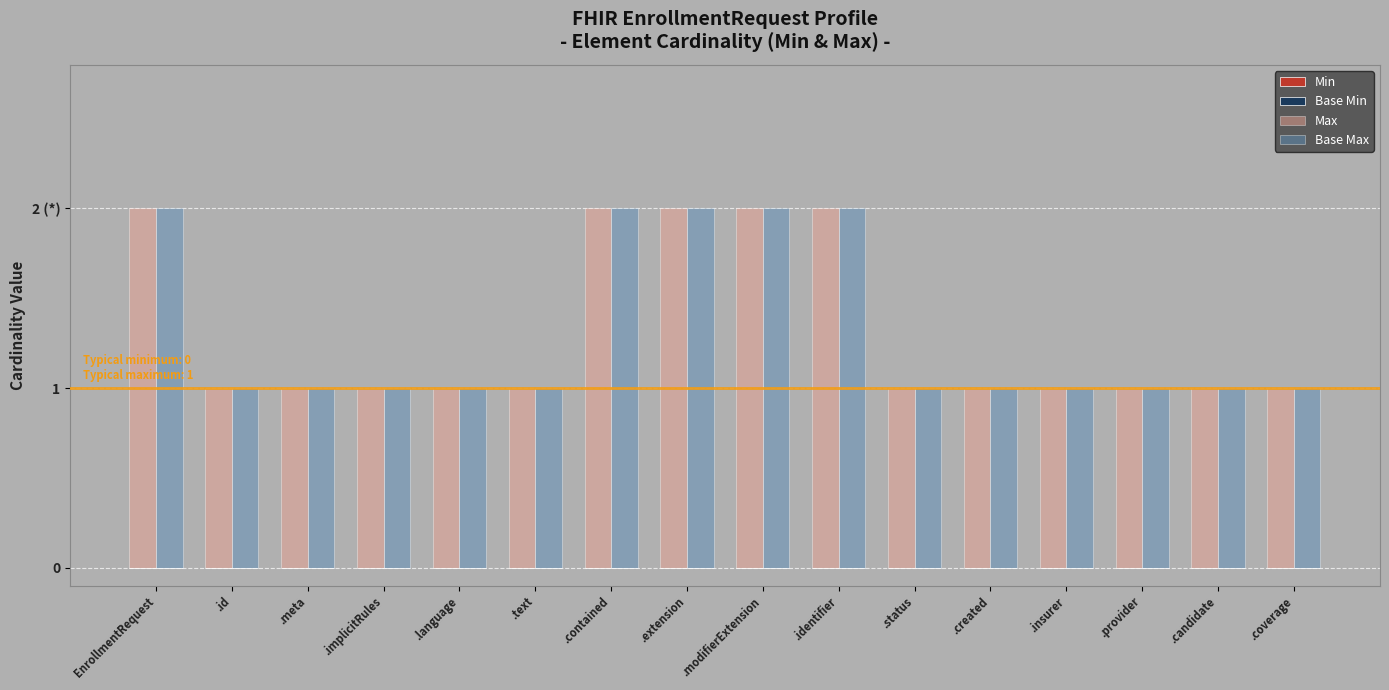

At which category does the chart reach its minimum across all series?

EnrollmentRequest